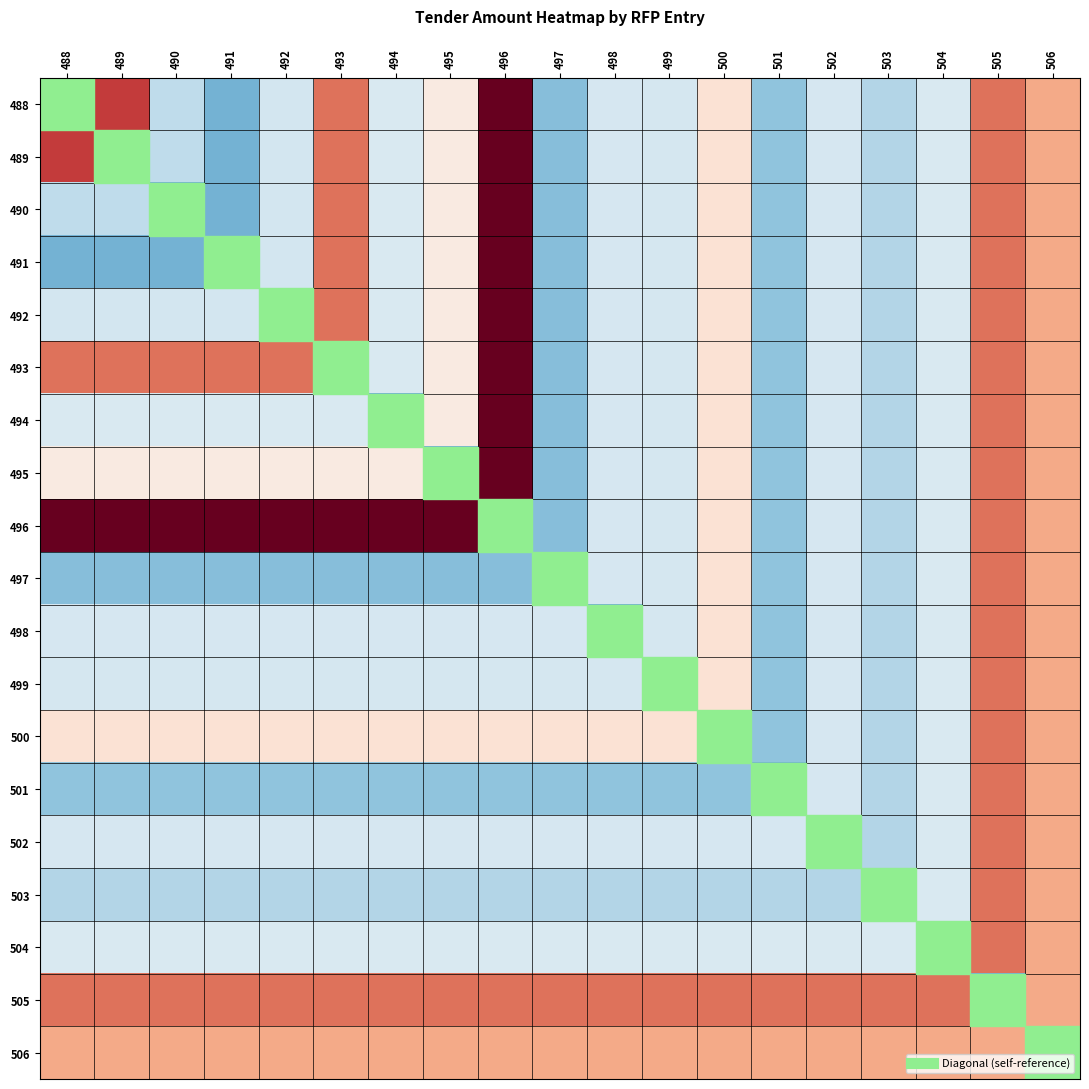

Reading left to right, transcribe all the data shown in this chart.

488: 488=-171008.7	489=254140.5	490=-92865.1	491=-170710.9	492=-65145.5	493=197054.5	494=-54190.5	495=31937.5	496=361734.5	497=-152660.5	498=-60240.5	499=-62690.5	500=53597.5	501=-146340.5	502=-61940.5	503=-106904.5	504=-54190.5	505=197054.5	506=136909.5
489: 488=254140.5	489=-171008.7	490=-92865.1	491=-170710.9	492=-65145.5	493=197054.5	494=-54190.5	495=31937.5	496=361734.5	497=-152660.5	498=-60240.5	499=-62690.5	500=53597.5	501=-146340.5	502=-61940.5	503=-106904.5	504=-54190.5	505=197054.5	506=136909.5
490: 488=-92865.1	489=-92865.1	490=-171008.7	491=-170710.9	492=-65145.5	493=197054.5	494=-54190.5	495=31937.5	496=361734.5	497=-152660.5	498=-60240.5	499=-62690.5	500=53597.5	501=-146340.5	502=-61940.5	503=-106904.5	504=-54190.5	505=197054.5	506=136909.5
491: 488=-170710.9	489=-170710.9	490=-170710.9	491=-171008.7	492=-65145.5	493=197054.5	494=-54190.5	495=31937.5	496=361734.5	497=-152660.5	498=-60240.5	499=-62690.5	500=53597.5	501=-146340.5	502=-61940.5	503=-106904.5	504=-54190.5	505=197054.5	506=136909.5
492: 488=-65145.5	489=-65145.5	490=-65145.5	491=-65145.5	492=-171008.7	493=197054.5	494=-54190.5	495=31937.5	496=361734.5	497=-152660.5	498=-60240.5	499=-62690.5	500=53597.5	501=-146340.5	502=-61940.5	503=-106904.5	504=-54190.5	505=197054.5	506=136909.5
493: 488=197054.5	489=197054.5	490=197054.5	491=197054.5	492=197054.5	493=-171008.7	494=-54190.5	495=31937.5	496=361734.5	497=-152660.5	498=-60240.5	499=-62690.5	500=53597.5	501=-146340.5	502=-61940.5	503=-106904.5	504=-54190.5	505=197054.5	506=136909.5
494: 488=-54190.5	489=-54190.5	490=-54190.5	491=-54190.5	492=-54190.5	493=-54190.5	494=-171008.7	495=31937.5	496=361734.5	497=-152660.5	498=-60240.5	499=-62690.5	500=53597.5	501=-146340.5	502=-61940.5	503=-106904.5	504=-54190.5	505=197054.5	506=136909.5
495: 488=31937.5	489=31937.5	490=31937.5	491=31937.5	492=31937.5	493=31937.5	494=31937.5	495=-171008.7	496=361734.5	497=-152660.5	498=-60240.5	499=-62690.5	500=53597.5	501=-146340.5	502=-61940.5	503=-106904.5	504=-54190.5	505=197054.5	506=136909.5
496: 488=361734.5	489=361734.5	490=361734.5	491=361734.5	492=361734.5	493=361734.5	494=361734.5	495=361734.5	496=-171008.7	497=-152660.5	498=-60240.5	499=-62690.5	500=53597.5	501=-146340.5	502=-61940.5	503=-106904.5	504=-54190.5	505=197054.5	506=136909.5
497: 488=-152660.5	489=-152660.5	490=-152660.5	491=-152660.5	492=-152660.5	493=-152660.5	494=-152660.5	495=-152660.5	496=-152660.5	497=-171008.7	498=-60240.5	499=-62690.5	500=53597.5	501=-146340.5	502=-61940.5	503=-106904.5	504=-54190.5	505=197054.5	506=136909.5
498: 488=-60240.5	489=-60240.5	490=-60240.5	491=-60240.5	492=-60240.5	493=-60240.5	494=-60240.5	495=-60240.5	496=-60240.5	497=-60240.5	498=-171008.7	499=-62690.5	500=53597.5	501=-146340.5	502=-61940.5	503=-106904.5	504=-54190.5	505=197054.5	506=136909.5
499: 488=-62690.5	489=-62690.5	490=-62690.5	491=-62690.5	492=-62690.5	493=-62690.5	494=-62690.5	495=-62690.5	496=-62690.5	497=-62690.5	498=-62690.5	499=-171008.7	500=53597.5	501=-146340.5	502=-61940.5	503=-106904.5	504=-54190.5	505=197054.5	506=136909.5
500: 488=53597.5	489=53597.5	490=53597.5	491=53597.5	492=53597.5	493=53597.5	494=53597.5	495=53597.5	496=53597.5	497=53597.5	498=53597.5	499=53597.5	500=-171008.7	501=-146340.5	502=-61940.5	503=-106904.5	504=-54190.5	505=197054.5	506=136909.5
501: 488=-146340.5	489=-146340.5	490=-146340.5	491=-146340.5	492=-146340.5	493=-146340.5	494=-146340.5	495=-146340.5	496=-146340.5	497=-146340.5	498=-146340.5	499=-146340.5	500=-146340.5	501=-171008.7	502=-61940.5	503=-106904.5	504=-54190.5	505=197054.5	506=136909.5
502: 488=-61940.5	489=-61940.5	490=-61940.5	491=-61940.5	492=-61940.5	493=-61940.5	494=-61940.5	495=-61940.5	496=-61940.5	497=-61940.5	498=-61940.5	499=-61940.5	500=-61940.5	501=-61940.5	502=-171008.7	503=-106904.5	504=-54190.5	505=197054.5	506=136909.5
503: 488=-106904.5	489=-106904.5	490=-106904.5	491=-106904.5	492=-106904.5	493=-106904.5	494=-106904.5	495=-106904.5	496=-106904.5	497=-106904.5	498=-106904.5	499=-106904.5	500=-106904.5	501=-106904.5	502=-106904.5	503=-171008.7	504=-54190.5	505=197054.5	506=136909.5
504: 488=-54190.5	489=-54190.5	490=-54190.5	491=-54190.5	492=-54190.5	493=-54190.5	494=-54190.5	495=-54190.5	496=-54190.5	497=-54190.5	498=-54190.5	499=-54190.5	500=-54190.5	501=-54190.5	502=-54190.5	503=-54190.5	504=-171008.7	505=197054.5	506=136909.5
505: 488=197054.5	489=197054.5	490=197054.5	491=197054.5	492=197054.5	493=197054.5	494=197054.5	495=197054.5	496=197054.5	497=197054.5	498=197054.5	499=197054.5	500=197054.5	501=197054.5	502=197054.5	503=197054.5	504=197054.5	505=-171008.7	506=136909.5
506: 488=136909.5	489=136909.5	490=136909.5	491=136909.5	492=136909.5	493=136909.5	494=136909.5	495=136909.5	496=136909.5	497=136909.5	498=136909.5	499=136909.5	500=136909.5	501=136909.5	502=136909.5	503=136909.5	504=136909.5	505=136909.5	506=-171008.7